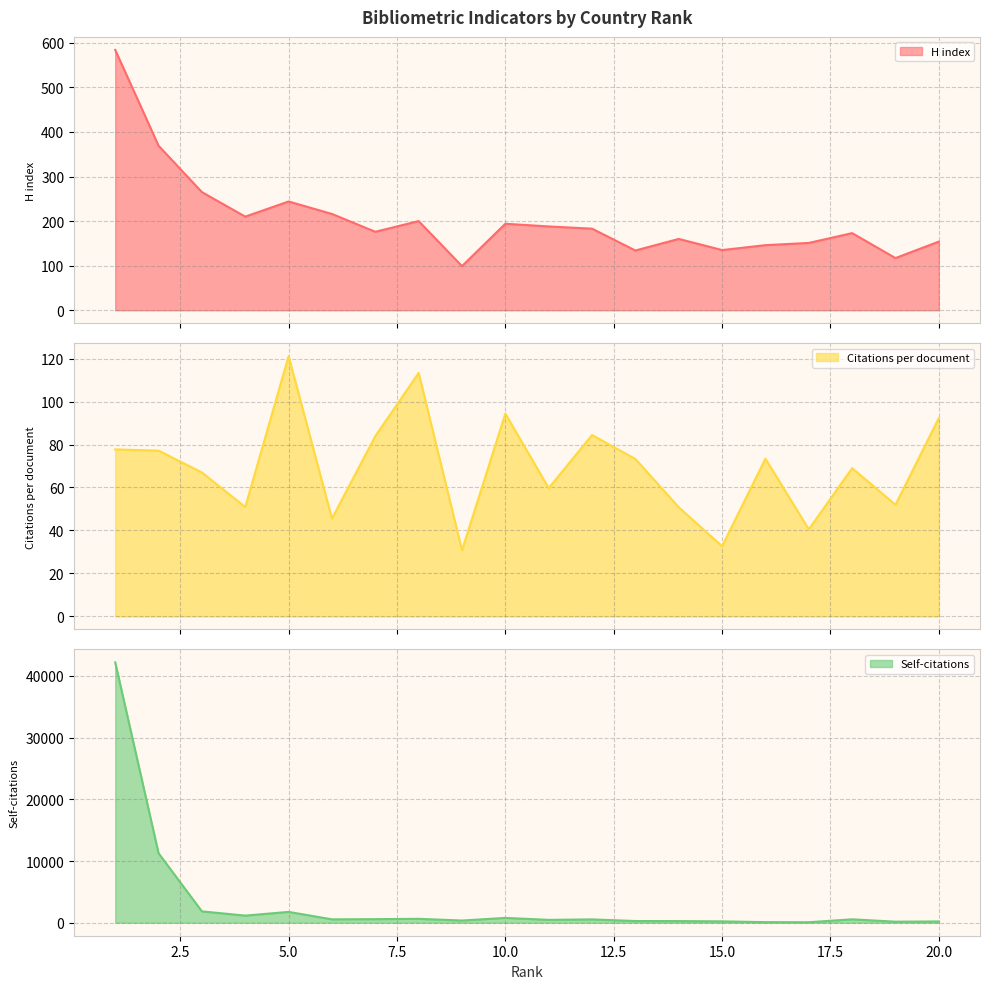

What is the greatest value displayed?

42207.0